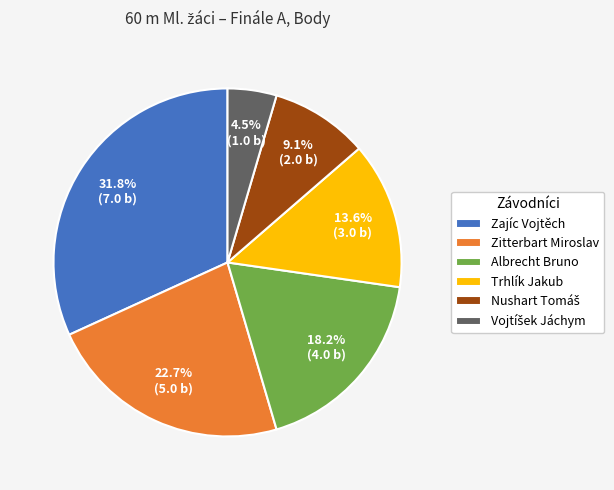

Which category has the biggest portion of the pie?

Zajíc Vojtěch